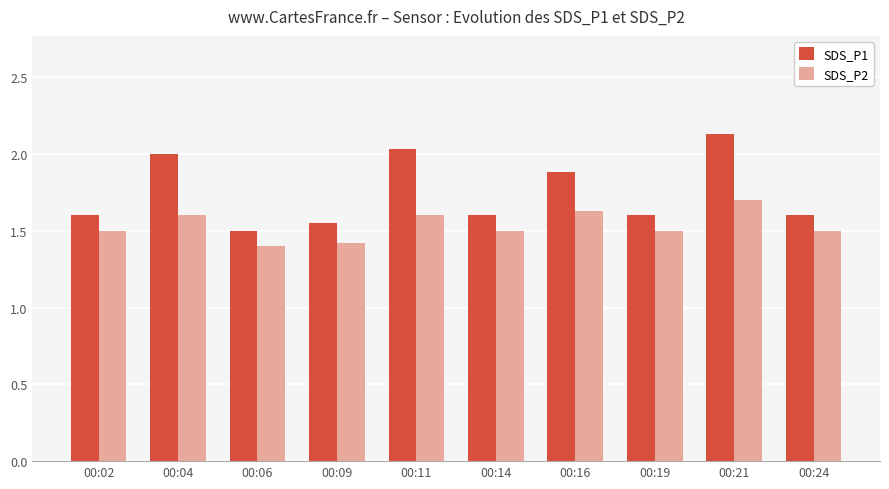

How many data points does each series have?

10